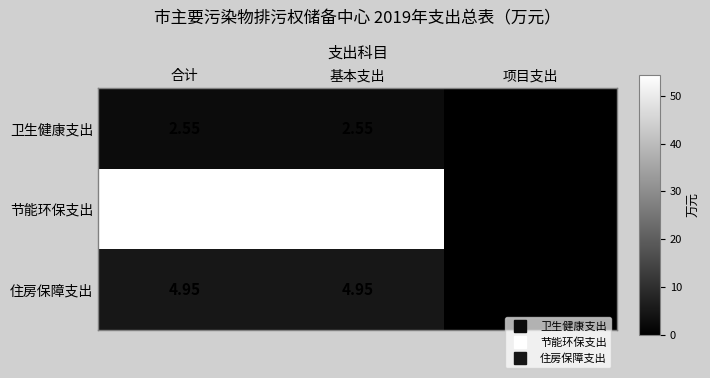

At which label is 卫生健康支出 closest to 1?

项目支出